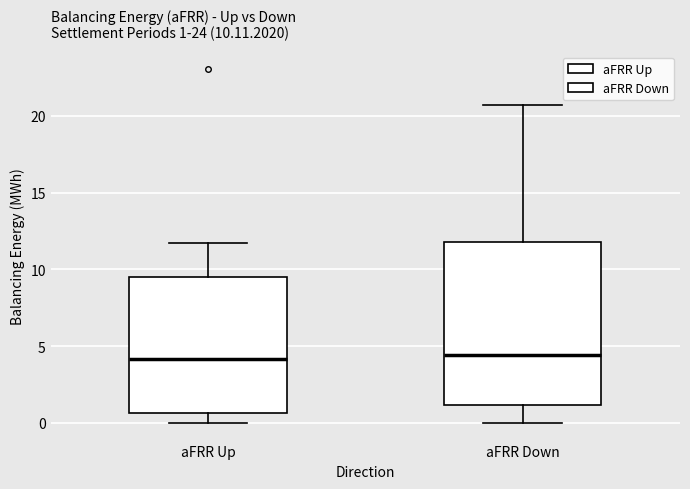

Comparing the boxes themselves (not the whiskers), which one is the tallest?

aFRR Down